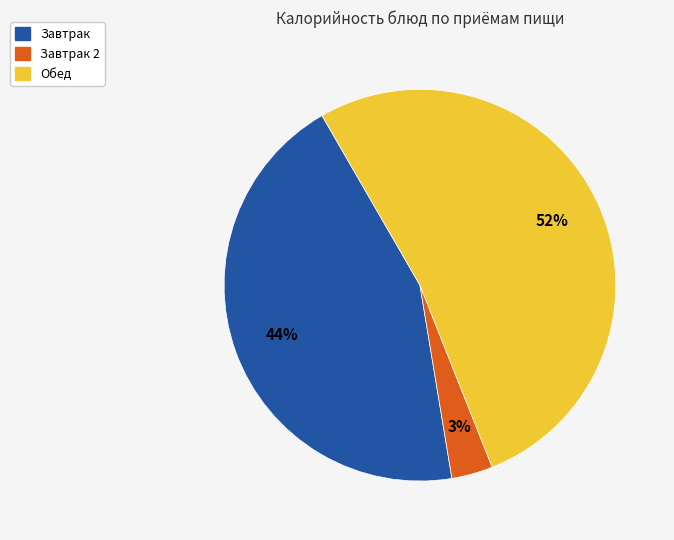

Does any single category account for the majority?

Yes